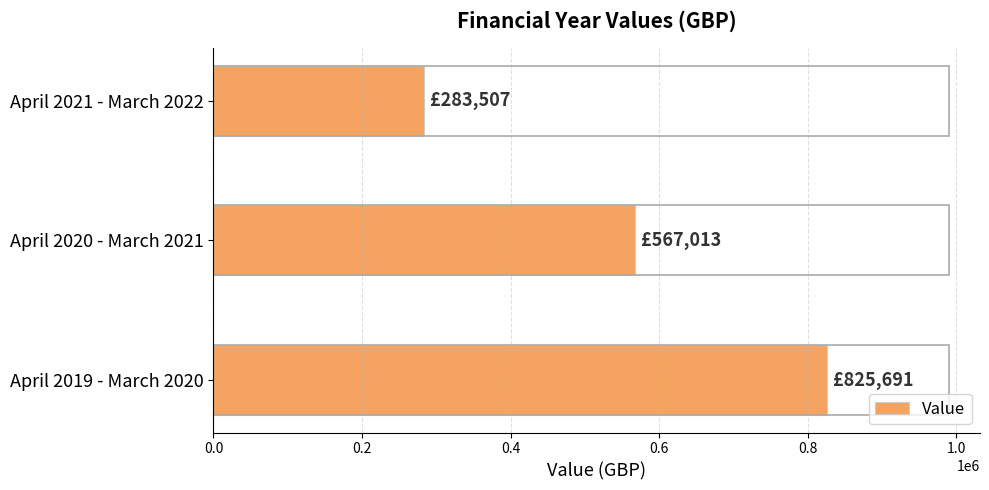

What value does the data have at April 2019 - March 2020?

825690.6